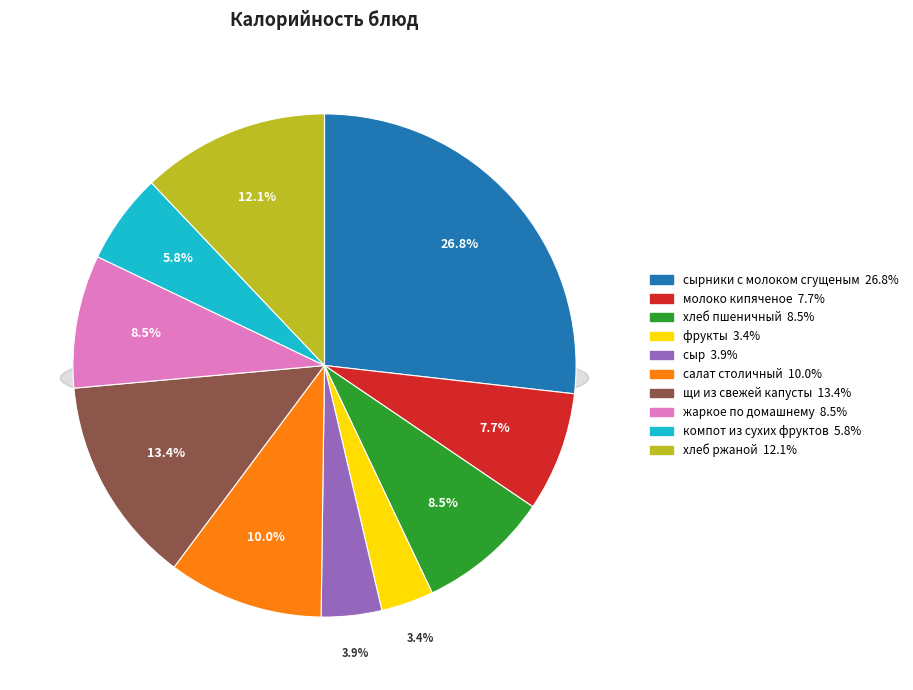

Rank the categories by value from lowest to highest.

фрукты, сыр, компот из сухих фруктов, молоко кипяченое, хлеб пшеничный, жаркое по домашнему, салат столичный, хлеб ржаной, щи из свежей капусты, сырники с молоком сгущеным